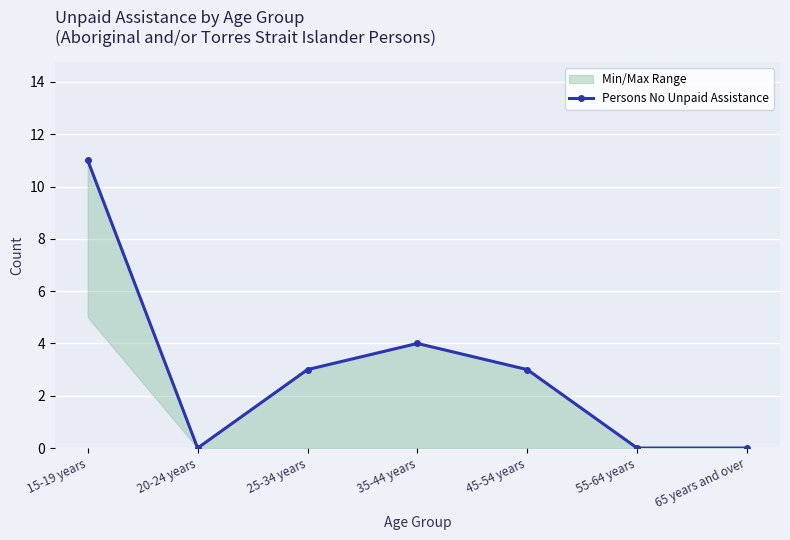

Where does the data first go above 3?

15-19 years